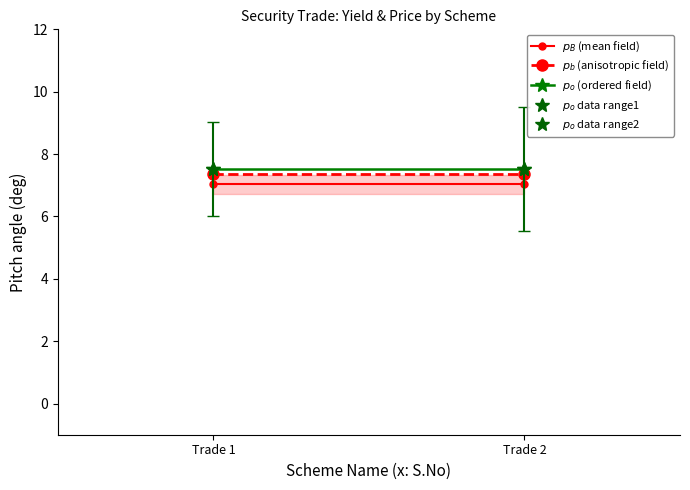

Which series has the largest total across all categories?

$p_o$ (ordered field)